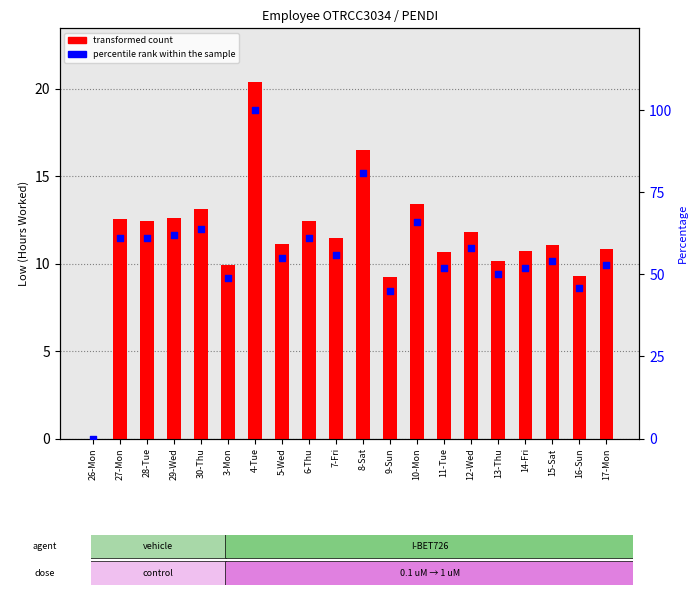

Which series reaches the minimum Y coordinate?

transformed count